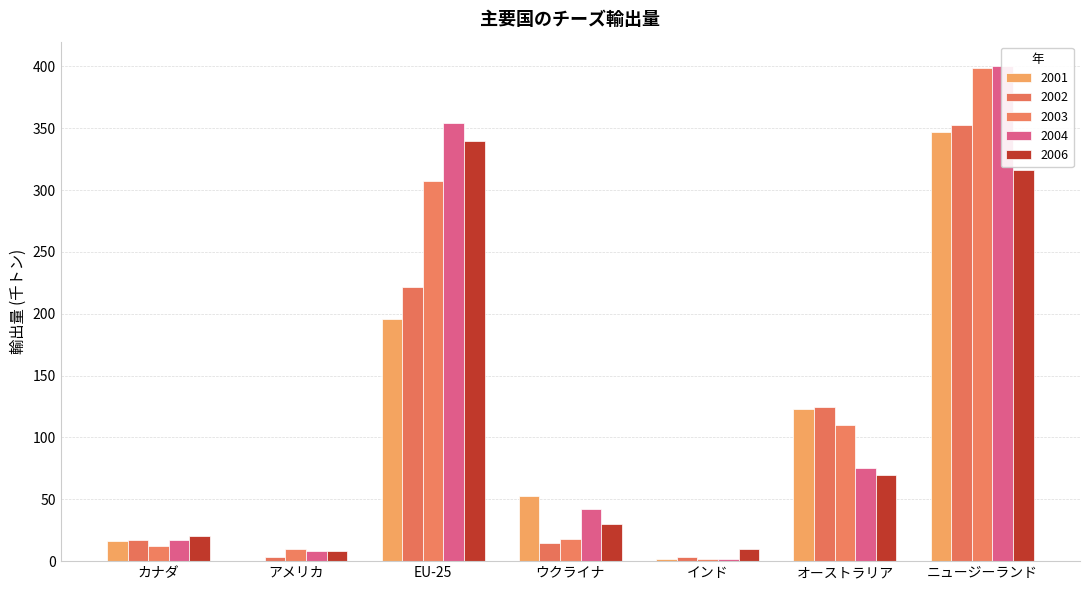

What is the sum of all 2001 values?

744